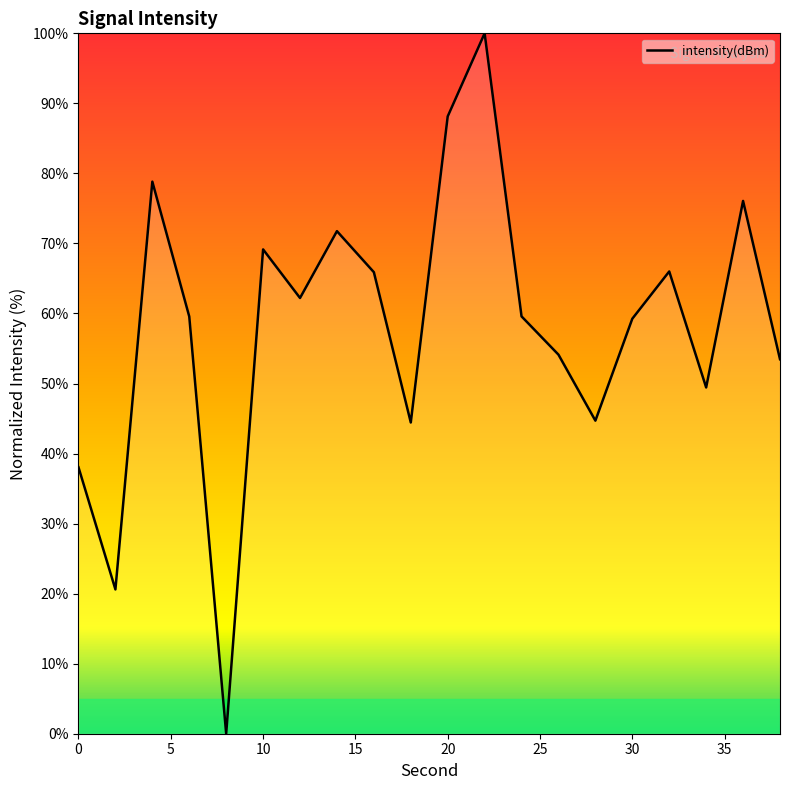

What is the greatest value displayed?

100.0